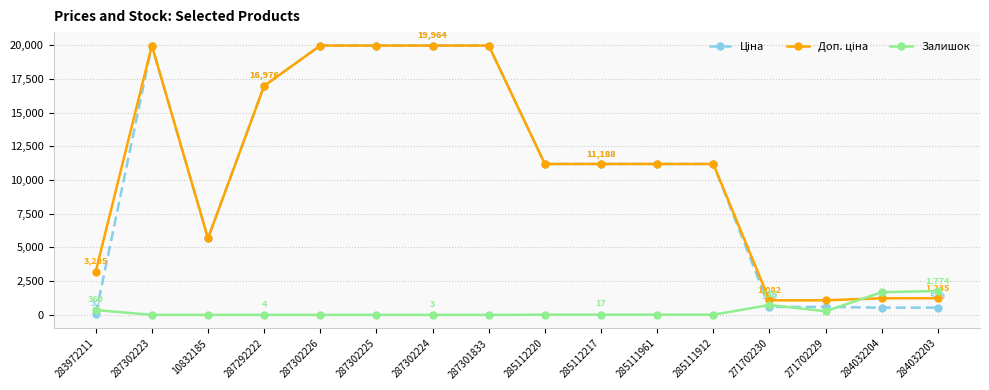

At how many categories does at least one series exceed 2891?

12